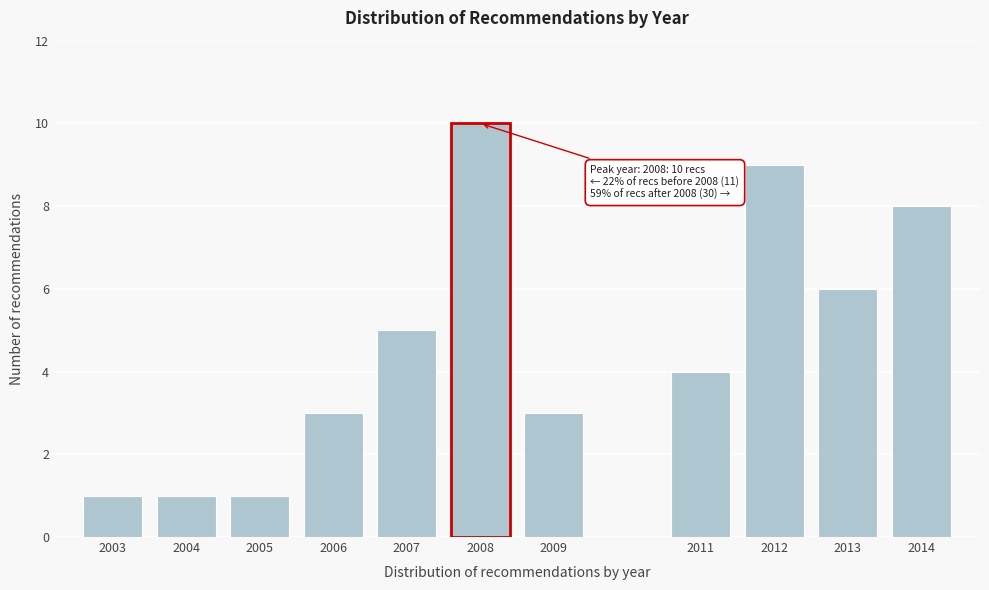

Reading left to right, list all the values displayed in this chart.

2003=1	2004=1	2005=1	2006=3	2007=5	2008=10	2009=3	2011=4	2012=9	2013=6	2014=8